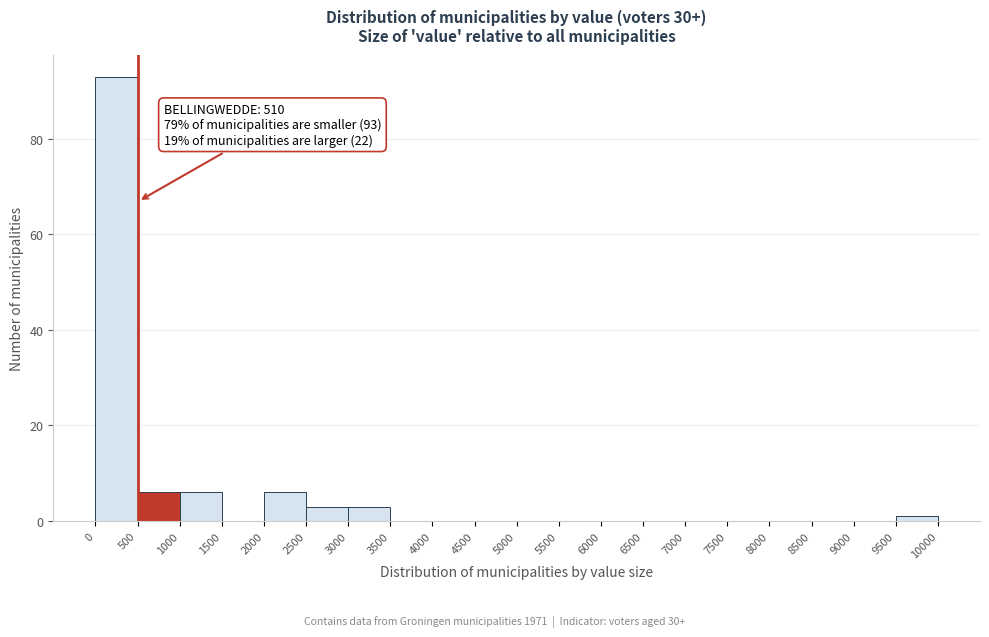

Over which range of the x-axis is the bar tallest?

0 to 500